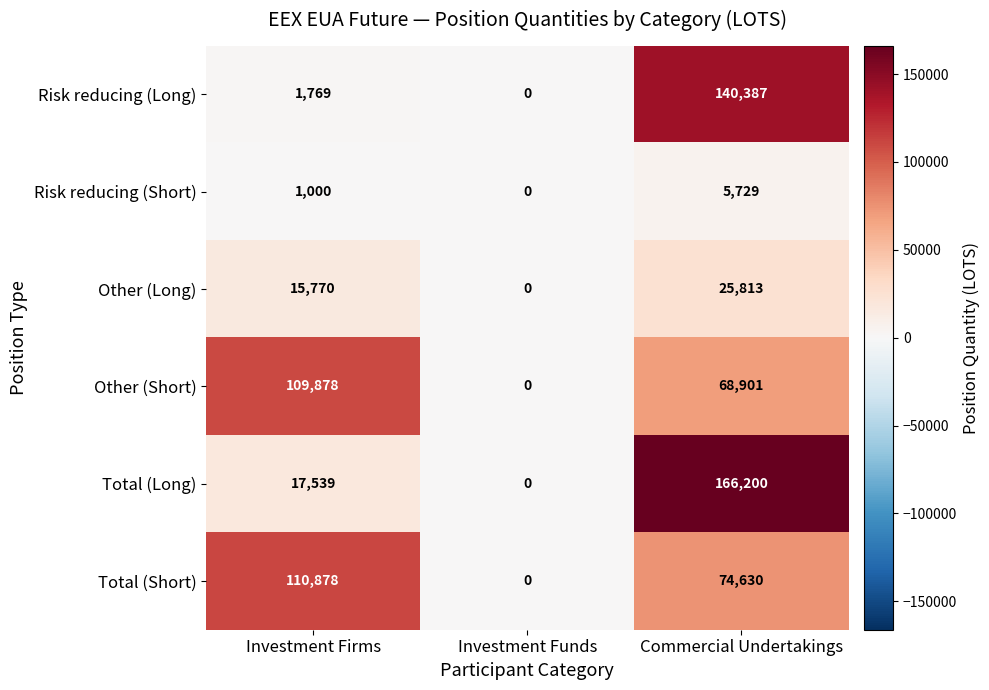

What is the total value across all series at Investment Firms?

256834